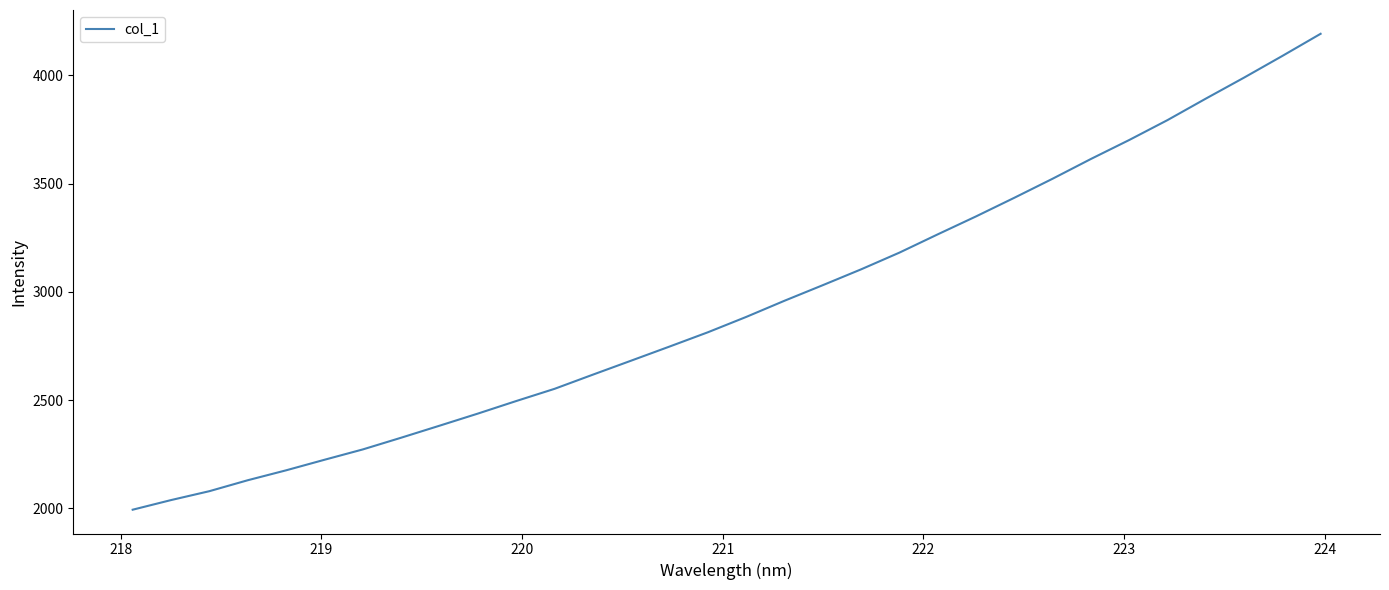

What is the maximum value shown in the chart?

4191.9